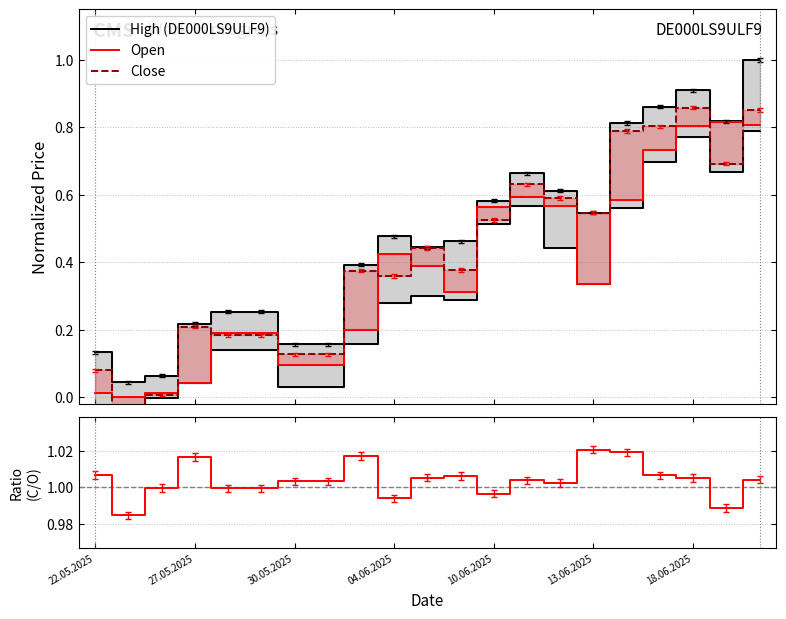

Between 8 and 20, which is larger?

20